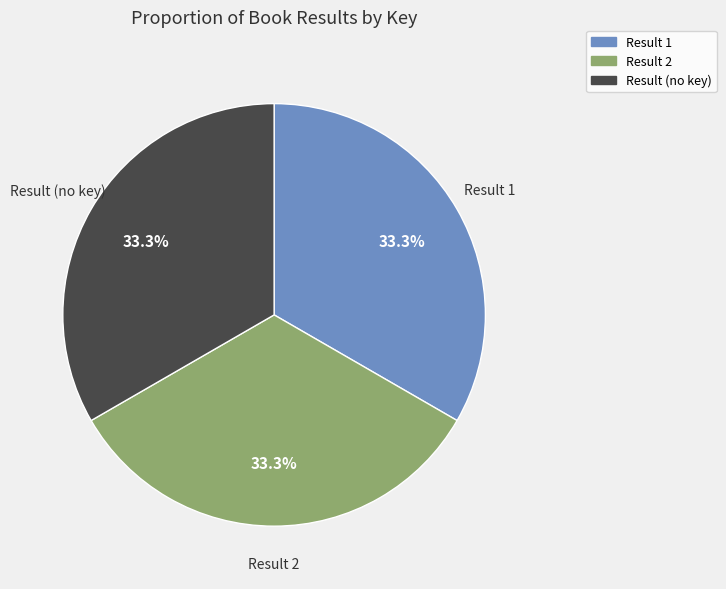

Does any single category account for the majority?

No